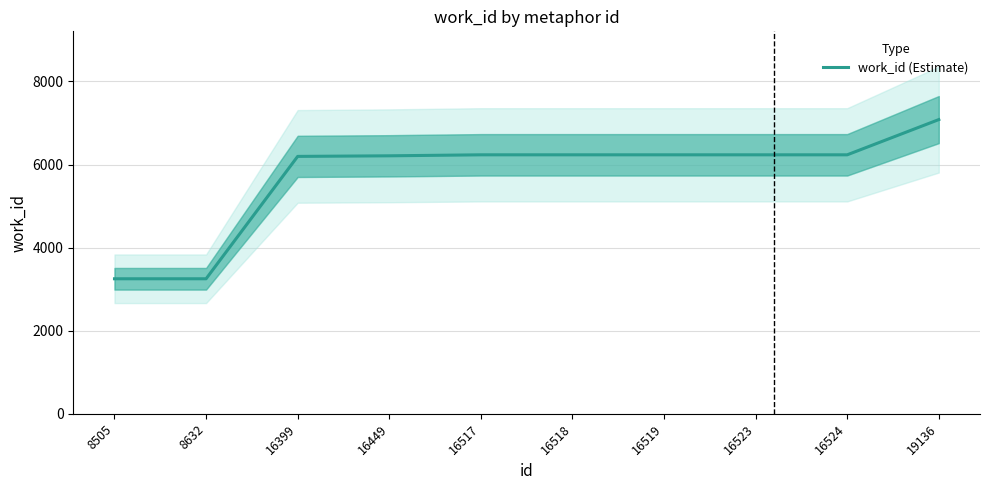

True or false: the data has more than 0 interior local peaks.

False